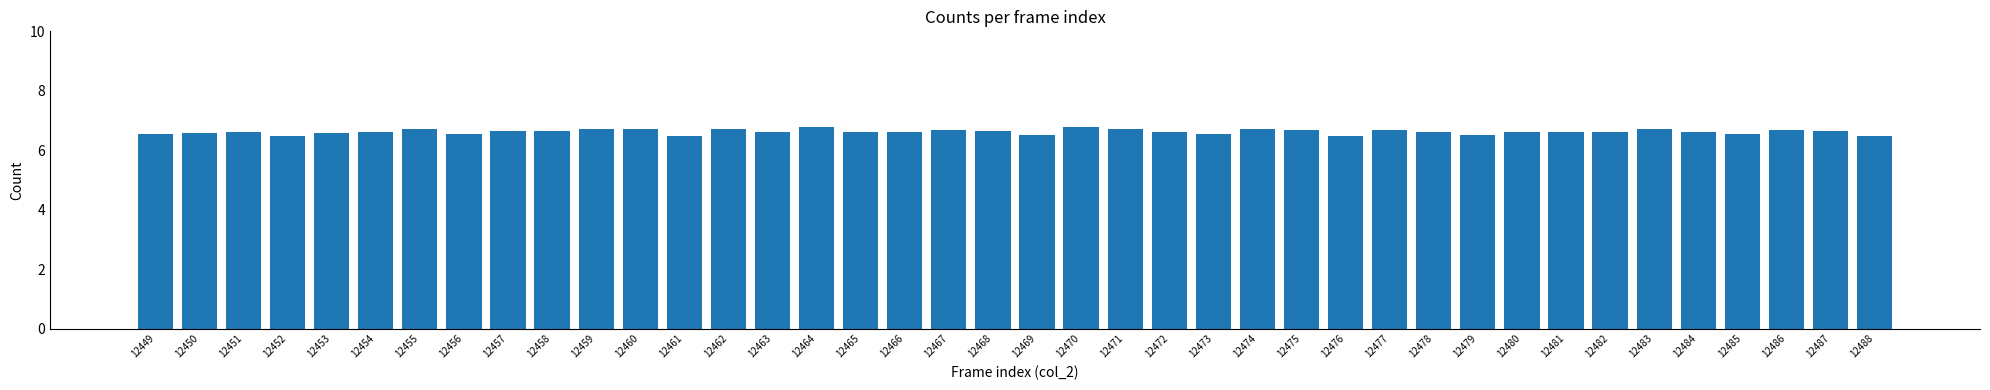

How many values are between 6 and 7?

40